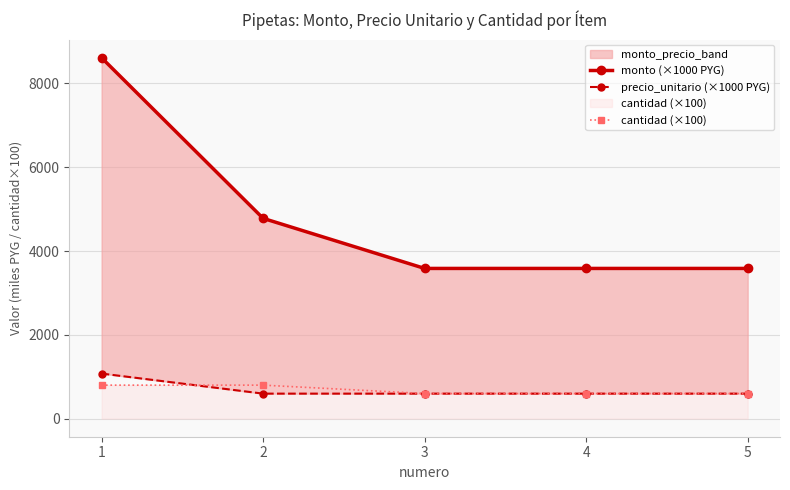

The cantidad (×100) series shows 345.6 at 2. True or false?

False